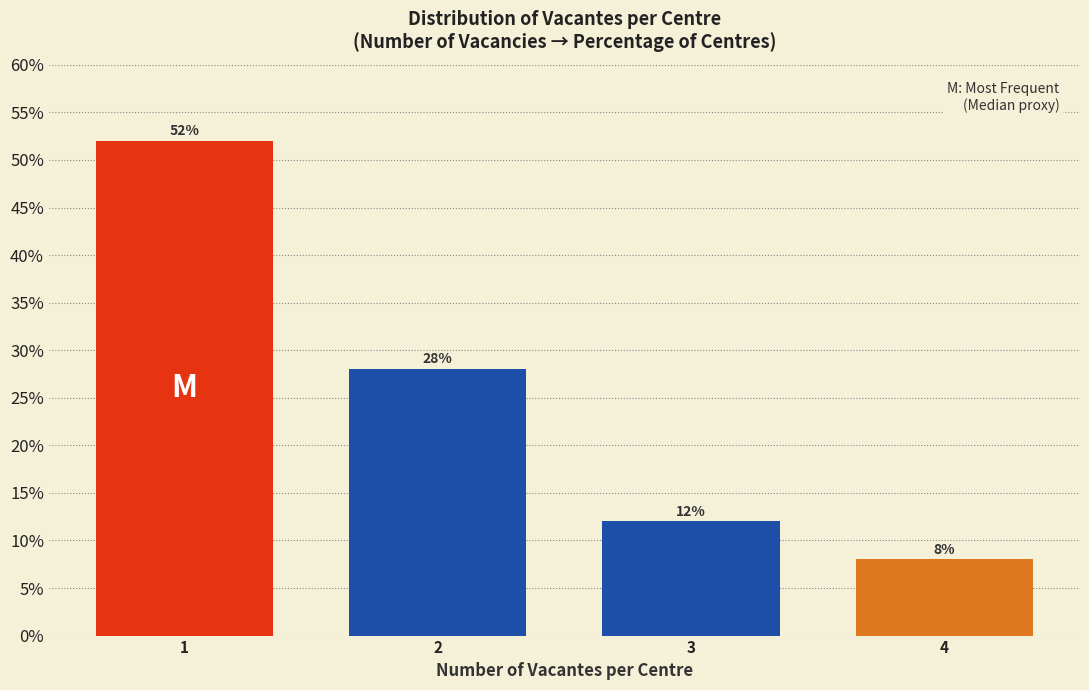

Reading left to right, what are all the values shown in this chart?

1=52.0	2=28.0	3=12.0	4=8.0